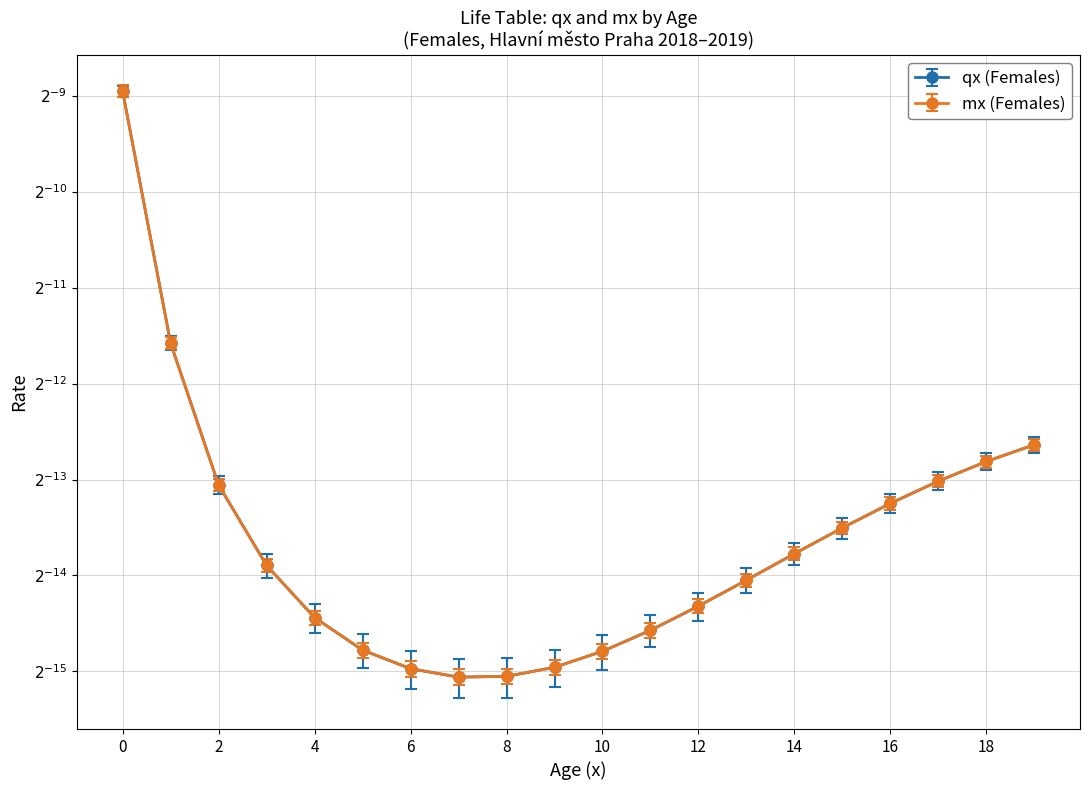

True or false: qx (Females) has more than 0 interior local peaks.

False